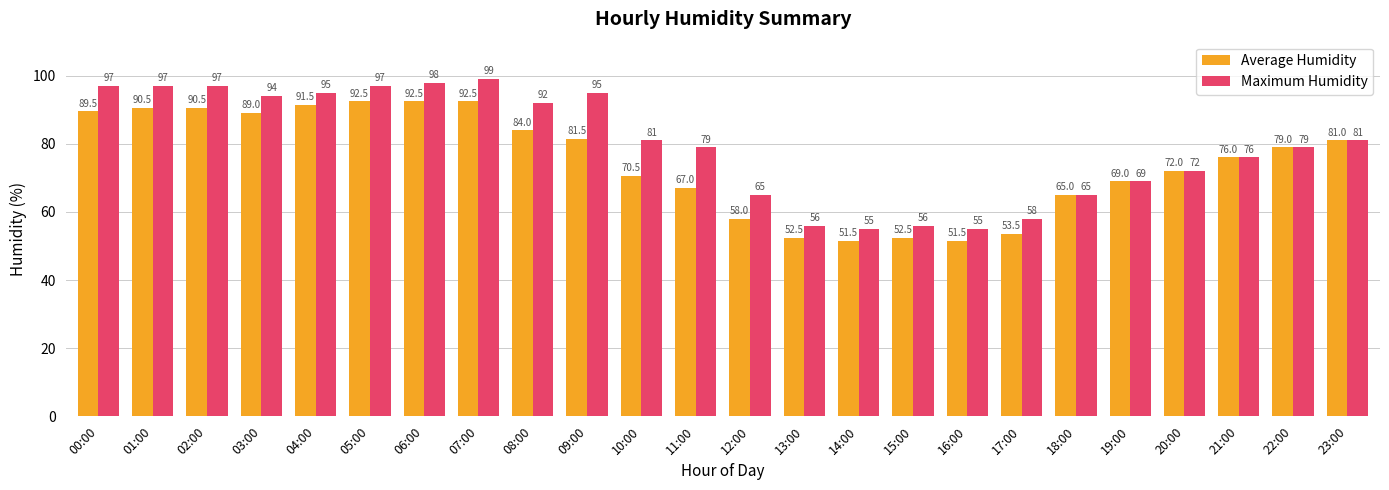

What is the label of the 2nd bar from the right?

22:00